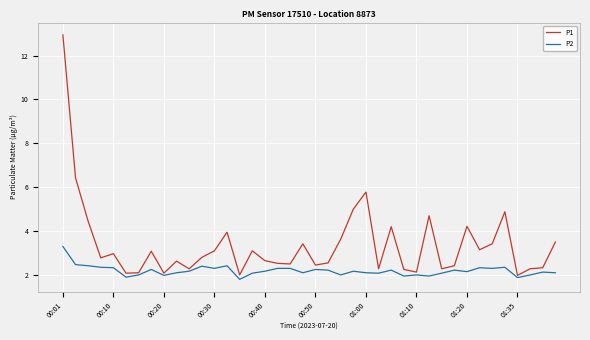

Does the chart have visible grid lines?

Yes